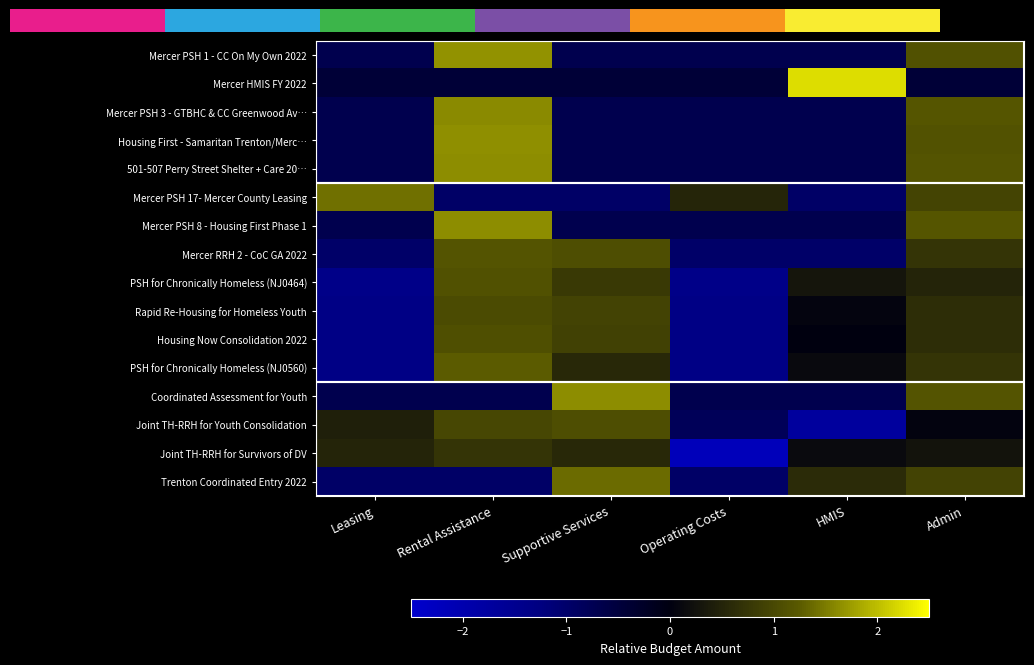

At how many categories does at least one series exceed 1?

5